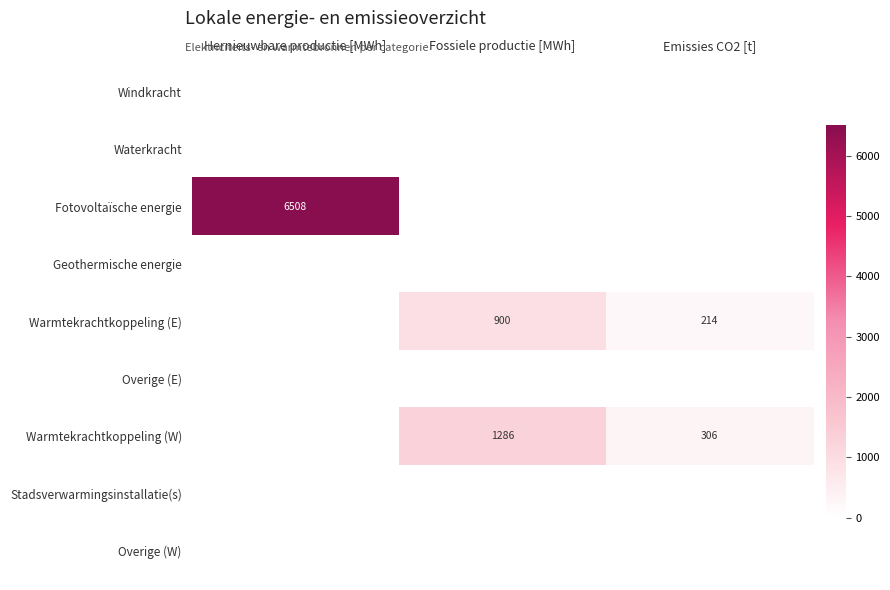

How many positive values does the Warmtekrachtkoppeling (E) series have?

2